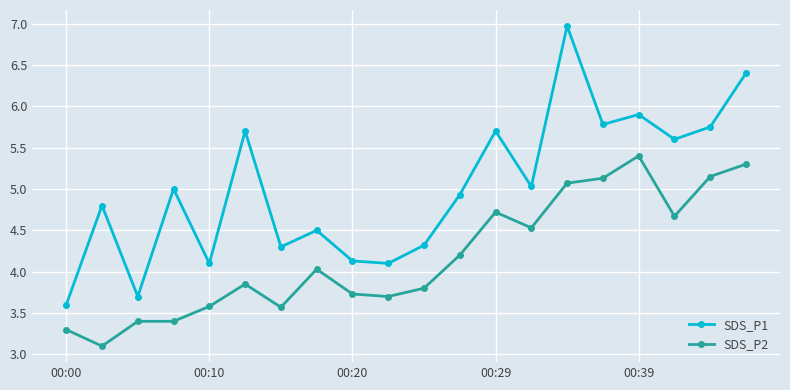

What is the value of the SDS_P2 point at the 2nd from the left?

3.1